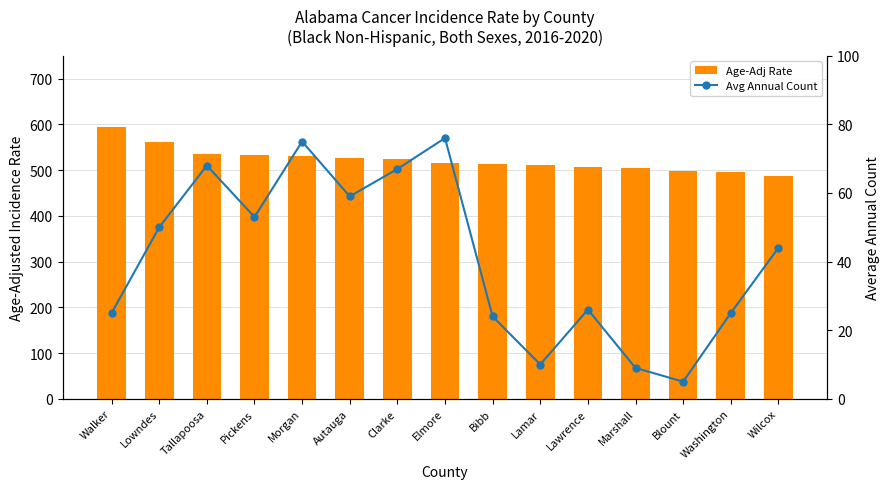

Rank the series by their average value, from highest to lowest.

Age-Adj Rate, Avg Annual Count